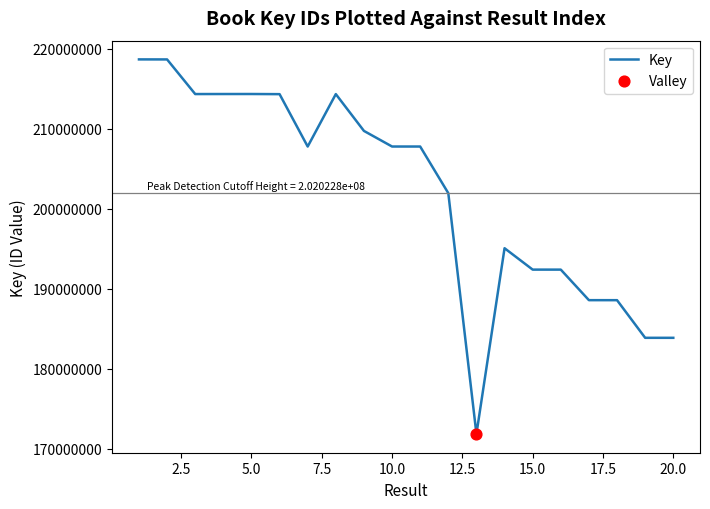

What is the difference between the maximum and minimum values?

46831748